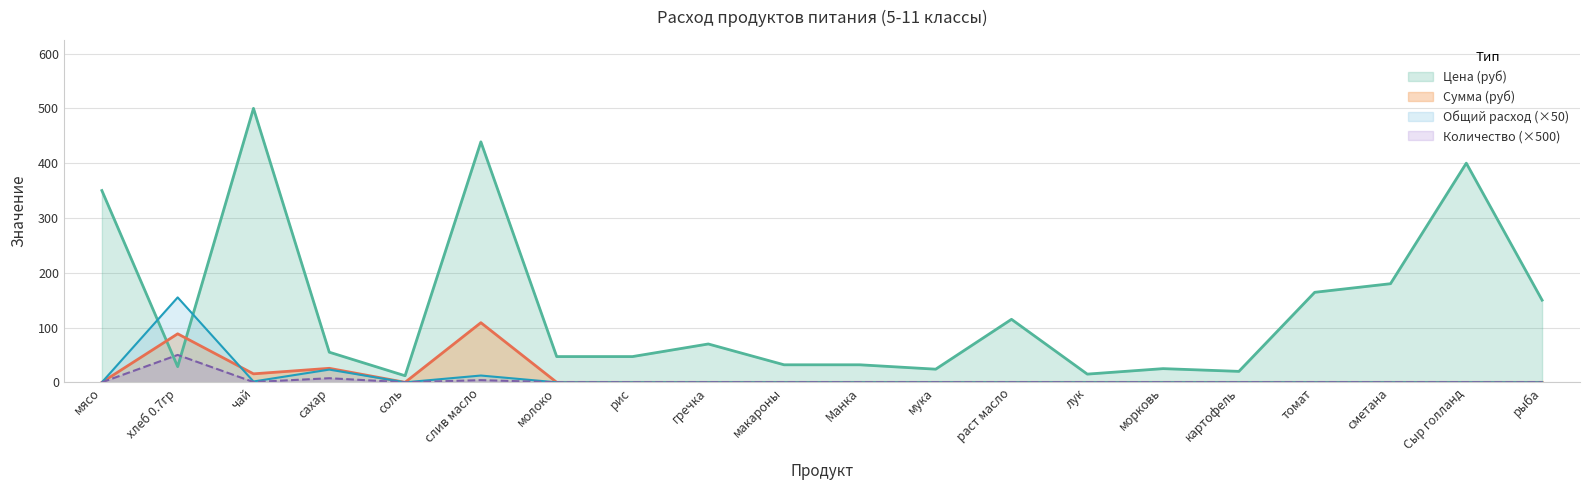

At which label does Количество (кг) reach its peak?

хлеб 0.7гр